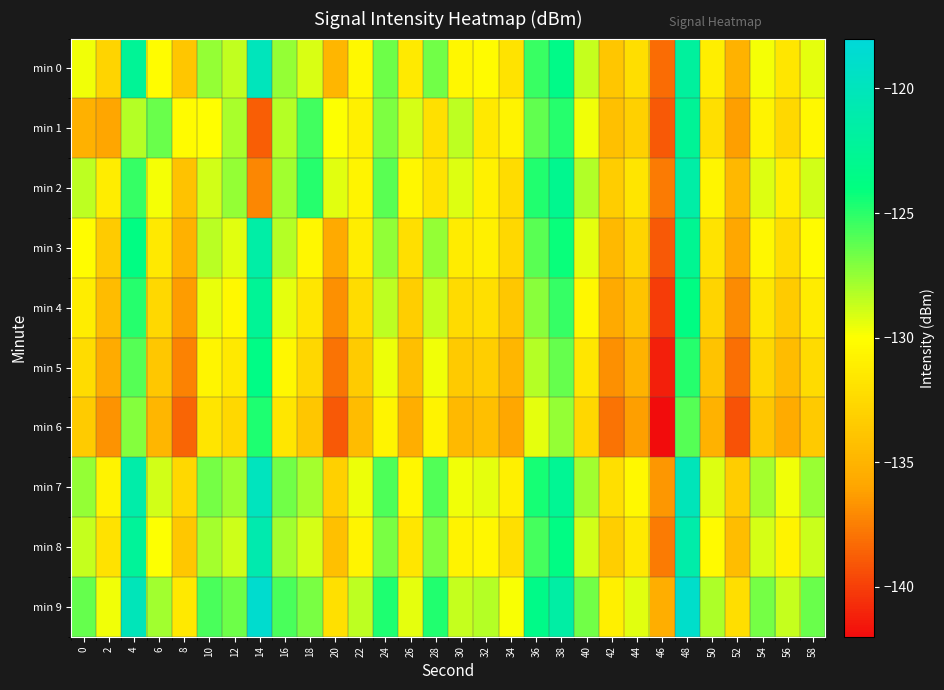

Reading left to right, what are all the values shown in this chart?

min 0: 0=-129.6	2=-132.9	4=-122.4	6=-130.2	8=-133.8	10=-127.5	12=-128.5	14=-120.0	16=-127.5	18=-129.1	20=-134.8	22=-130.4	24=-126.6	26=-131.3	28=-126.7	30=-130.5	32=-130.2	34=-131.8	36=-125.3	38=-123.4	40=-128.7	42=-133.8	44=-132.2	46=-138.2	48=-121.9	50=-131.1	52=-135.1	54=-129.7	56=-131.6	58=-129.4
min 1: 0=-135.2	2=-136.0	4=-128.3	6=-126.5	8=-130.2	10=-130.1	12=-128.0	14=-138.8	16=-128.2	18=-125.6	20=-130.0	22=-131.0	24=-127.0	26=-129.0	28=-132.0	30=-128.5	32=-131.5	34=-130.8	36=-126.3	38=-124.9	40=-129.7	42=-134.2	44=-133.1	46=-139.0	48=-122.5	50=-132.1	52=-136.2	54=-130.8	56=-132.6	58=-130.4
min 2: 0=-128.5	2=-131.2	4=-125.3	6=-129.8	8=-134.1	10=-128.9	12=-127.5	14=-137.2	16=-127.8	18=-124.9	20=-129.3	22=-130.7	24=-126.1	26=-130.5	28=-131.8	30=-129.2	32=-130.9	34=-132.3	36=-124.8	38=-122.9	40=-128.2	42=-133.3	44=-131.7	46=-137.6	48=-121.4	50=-130.6	52=-134.7	54=-129.2	56=-131.1	58=-128.9
min 3: 0=-130.1	2=-133.4	4=-123.8	6=-131.5	8=-135.2	10=-128.4	12=-129.3	14=-121.4	16=-128.3	18=-130.5	20=-135.7	22=-131.2	24=-127.4	26=-132.1	28=-127.5	30=-131.3	32=-131.0	34=-132.6	36=-126.1	38=-124.2	40=-129.4	42=-134.6	44=-132.9	46=-139.0	48=-122.7	50=-131.8	52=-135.9	54=-130.5	56=-132.3	58=-130.2
min 4: 0=-131.2	2=-134.5	4=-124.9	6=-132.6	8=-136.3	10=-129.5	12=-130.4	14=-122.5	16=-129.4	18=-131.6	20=-136.8	22=-132.3	24=-128.5	26=-133.2	28=-128.6	30=-132.4	32=-132.1	34=-133.7	36=-127.2	38=-125.3	40=-130.5	42=-135.7	44=-134.0	46=-140.1	48=-123.8	50=-132.9	52=-137.0	54=-131.6	56=-133.4	58=-131.3
min 5: 0=-132.3	2=-135.6	4=-126.0	6=-133.7	8=-137.4	10=-130.6	12=-131.5	14=-123.6	16=-130.5	18=-132.7	20=-137.9	22=-133.4	24=-129.6	26=-134.3	28=-129.7	30=-133.5	32=-133.2	34=-134.8	36=-128.3	38=-126.4	40=-131.6	42=-136.8	44=-135.1	46=-141.2	48=-124.9	50=-134.0	52=-138.1	54=-132.7	56=-134.5	58=-132.4
min 6: 0=-133.4	2=-136.7	4=-127.1	6=-134.8	8=-138.5	10=-131.7	12=-132.6	14=-124.7	16=-131.6	18=-133.8	20=-139.0	22=-134.5	24=-130.7	26=-135.4	28=-130.8	30=-134.6	32=-134.3	34=-135.9	36=-129.4	38=-127.5	40=-132.7	42=-137.9	44=-136.2	46=-142.3	48=-126.0	50=-135.1	52=-139.2	54=-133.8	56=-135.6	58=-133.5
min 7: 0=-127.5	2=-130.8	4=-121.2	6=-128.9	8=-132.6	10=-126.8	12=-127.7	14=-119.8	16=-126.7	18=-127.9	20=-133.1	22=-129.6	24=-125.8	26=-130.5	28=-125.9	30=-129.7	32=-129.4	34=-131.0	36=-124.5	38=-122.6	40=-127.8	42=-132.1	44=-130.4	46=-136.5	48=-120.1	50=-129.2	52=-133.3	54=-127.9	56=-129.7	58=-127.6
min 8: 0=-128.6	2=-131.9	4=-122.3	6=-130.0	8=-133.7	10=-127.9	12=-128.8	14=-120.9	16=-127.8	18=-129.0	20=-134.2	22=-130.7	24=-126.9	26=-131.6	28=-127.0	30=-130.8	32=-130.5	34=-132.1	36=-125.6	38=-123.7	40=-128.9	42=-133.2	44=-131.5	46=-137.6	48=-121.2	50=-130.3	52=-134.4	54=-129.0	56=-130.8	58=-128.7
min 9: 0=-126.4	2=-129.7	4=-120.1	6=-127.8	8=-131.5	10=-125.7	12=-126.6	14=-118.7	16=-125.7	18=-126.9	20=-132.0	22=-128.5	24=-124.7	26=-129.4	28=-124.8	30=-128.6	32=-128.3	34=-129.9	36=-123.4	38=-121.5	40=-126.7	42=-131.0	44=-129.3	46=-135.4	48=-119.0	50=-128.1	52=-132.2	54=-126.8	56=-128.6	58=-126.5